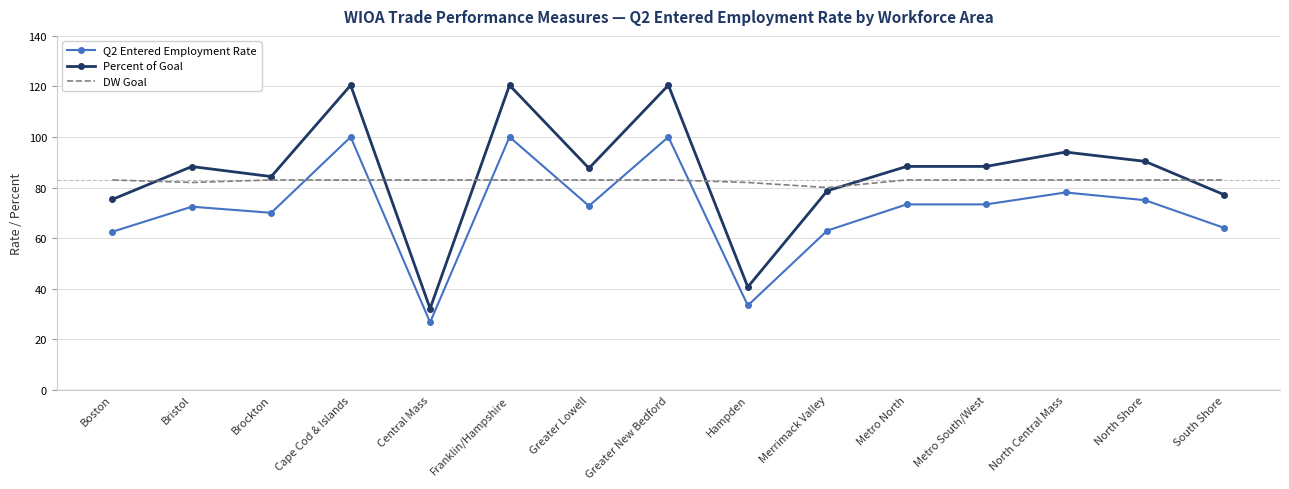

What is the total value across all series at Bristol?

242.7